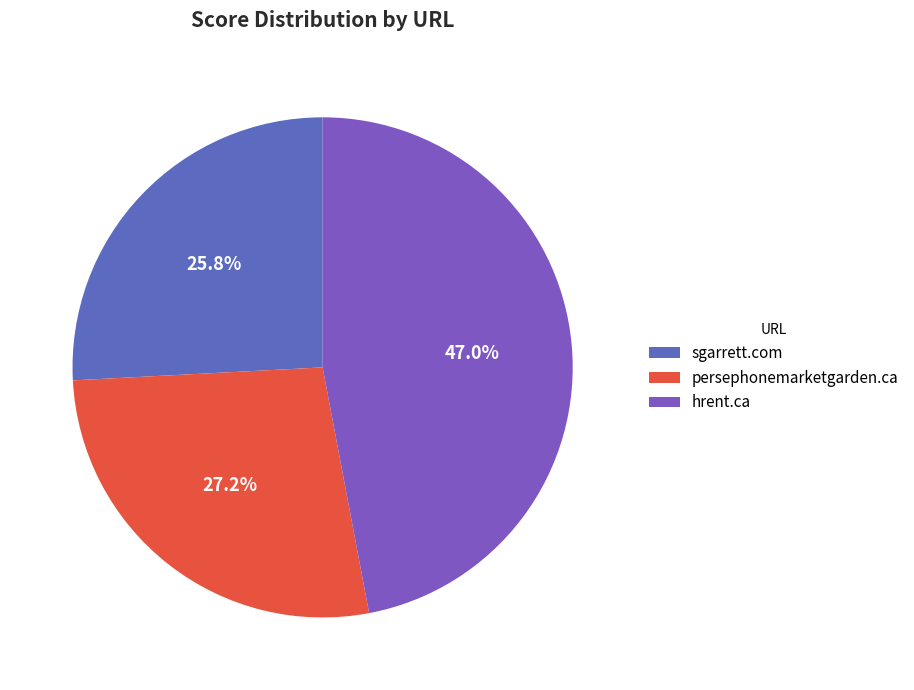

Which category has the biggest portion of the pie?

hrent.ca